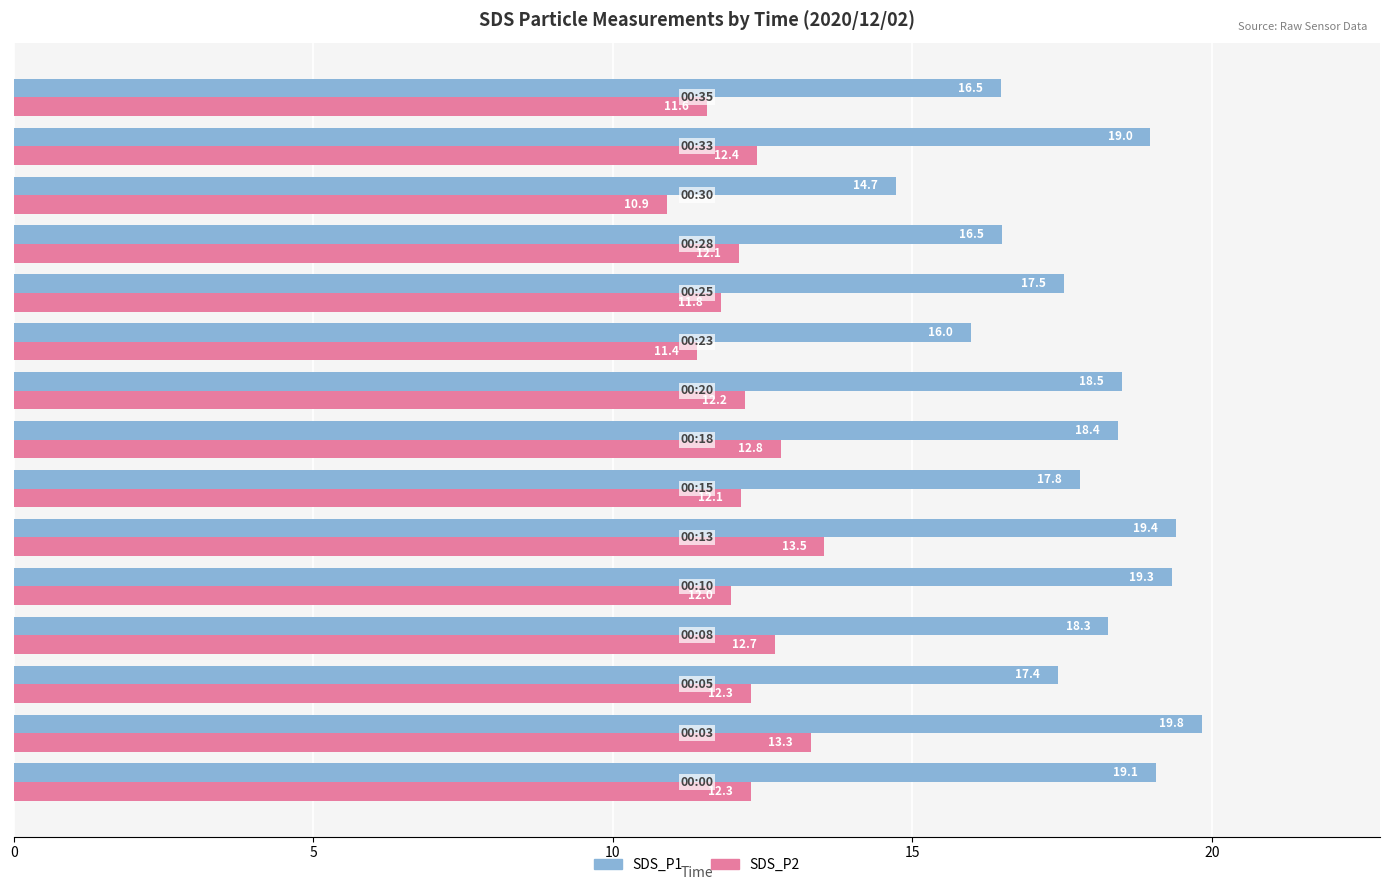

What is the maximum value shown in the chart?

19.8